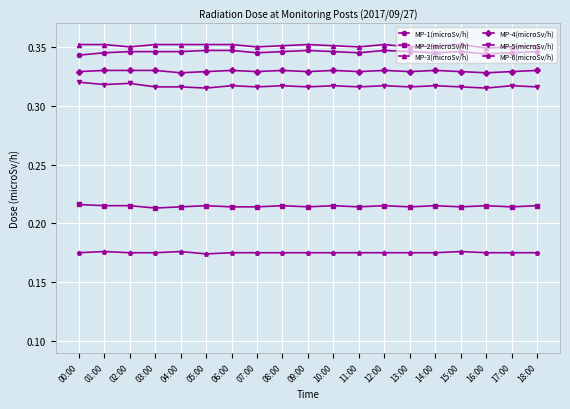

At how many categories does at least one series exceed 0?

19